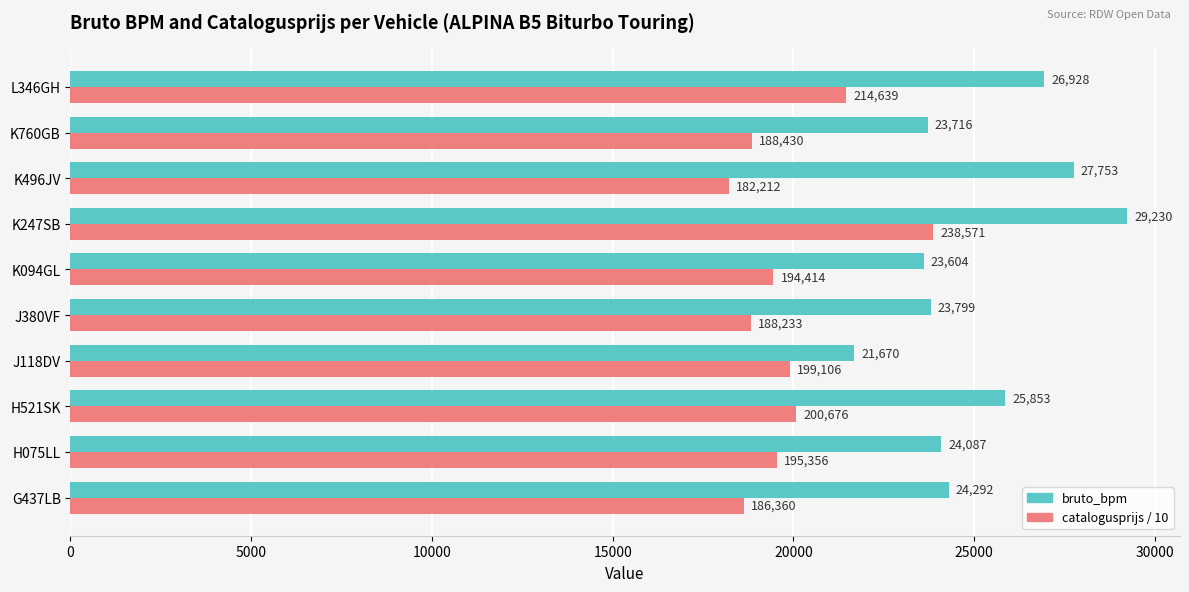

Is it true that bruto_bpm equals 23604.0 at K094GL?

True